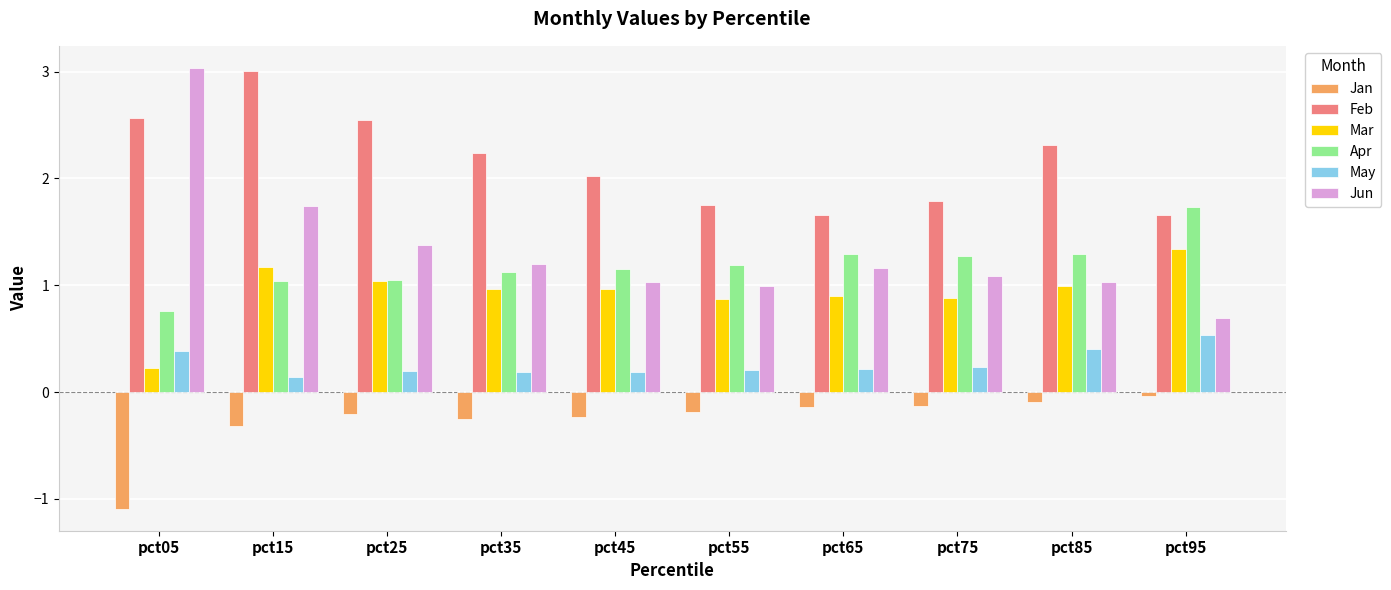

At which label does Jan reach its peak?

pct95